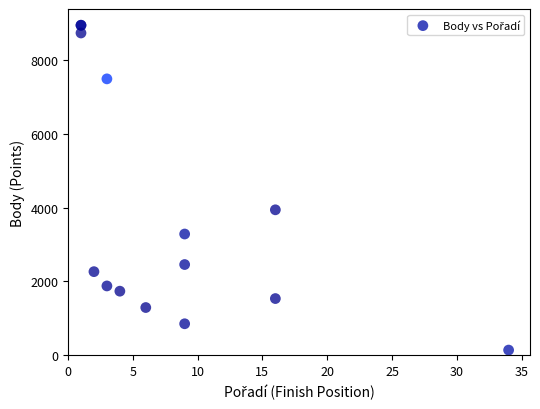

What Y value in the scatter plot is closest to 4539?

3939